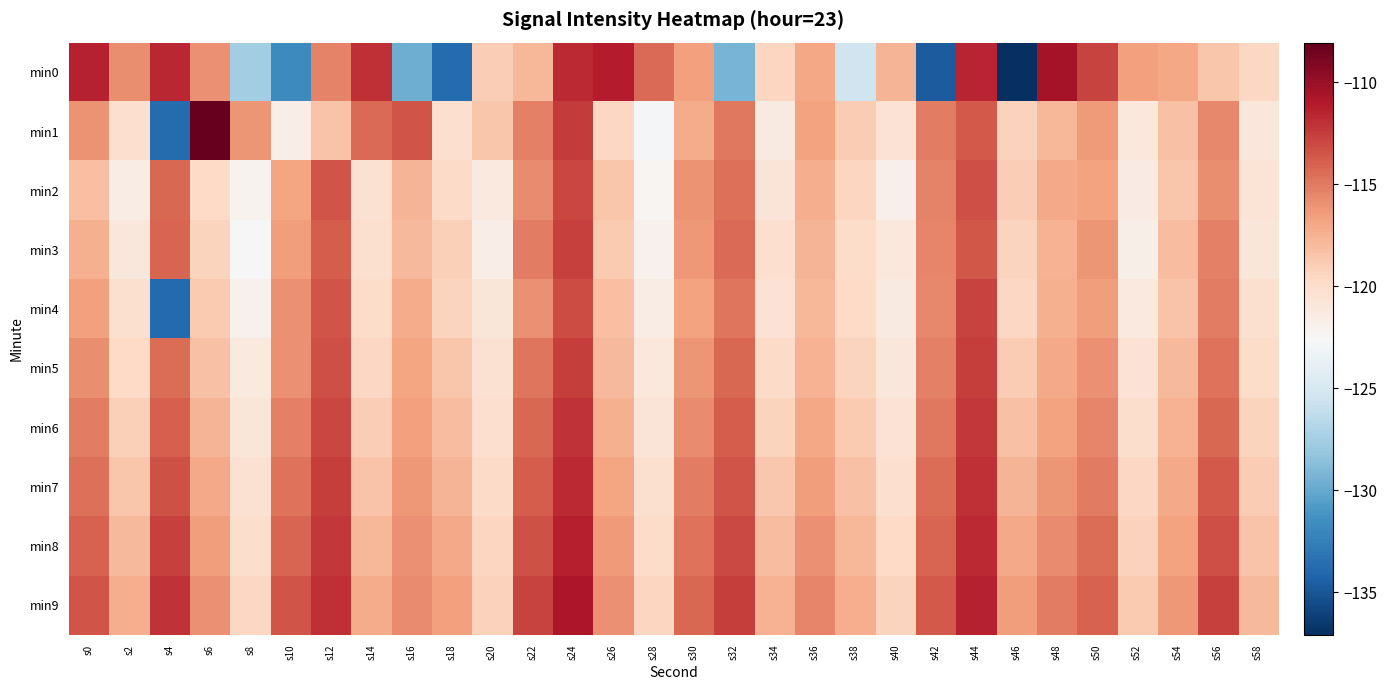

What is the difference between the highest and lowest values at s54?

2.3